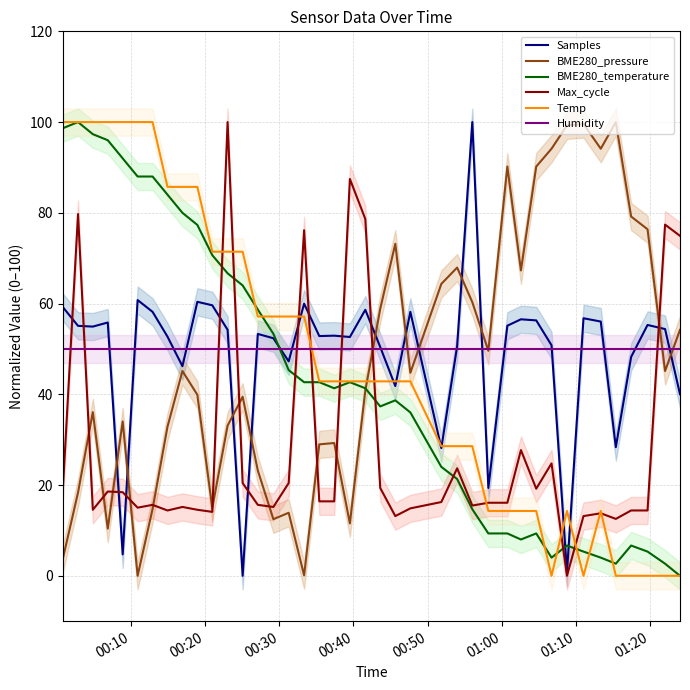

Which series ends up on top after the final intersection of Temp and BME280_pressure?

BME280_pressure